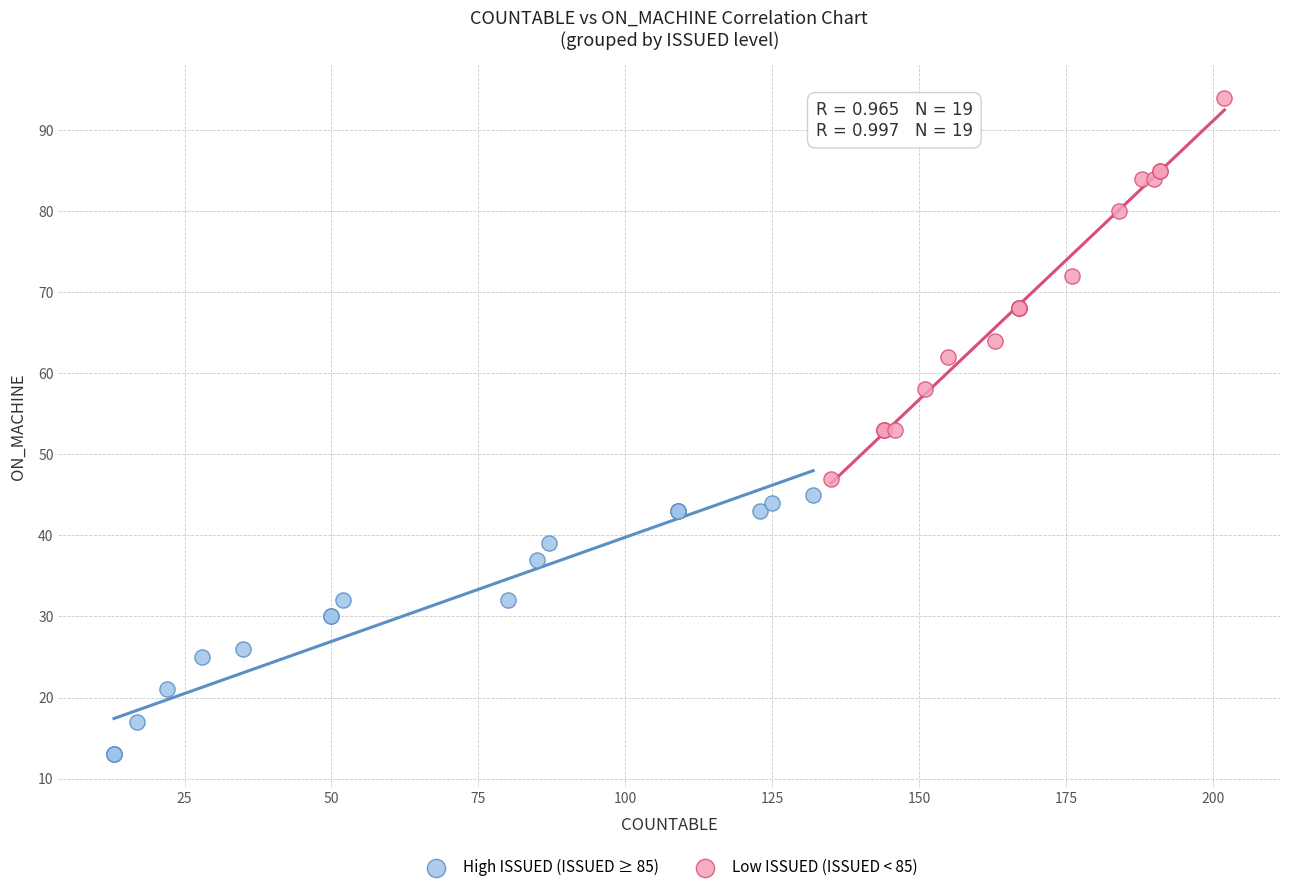

What are all the series names shown in the legend?

High ISSUED (ISSUED ≥ 85), Low ISSUED (ISSUED < 85)